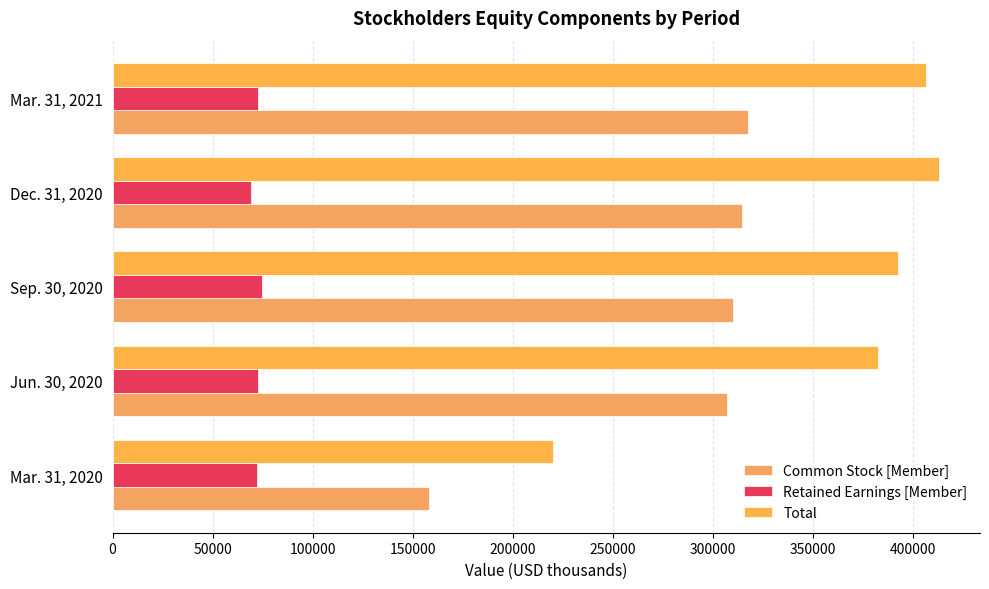

Rank the series by their average value, from highest to lowest.

Total, Common Stock [Member], Retained Earnings [Member]